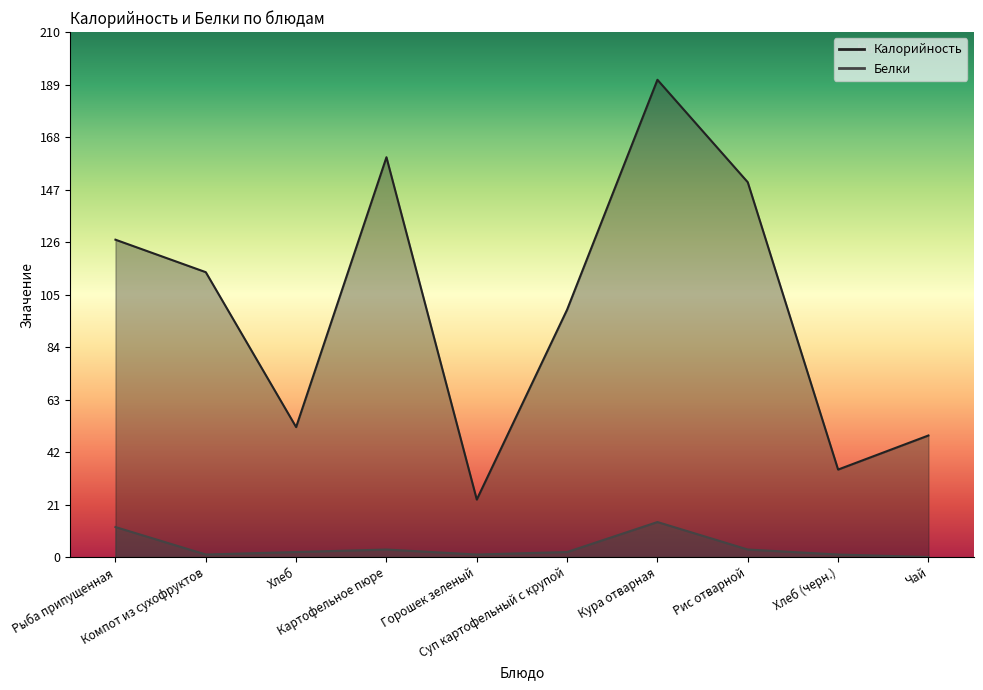

True or false: Белки and Калорийность cross at least once.

False